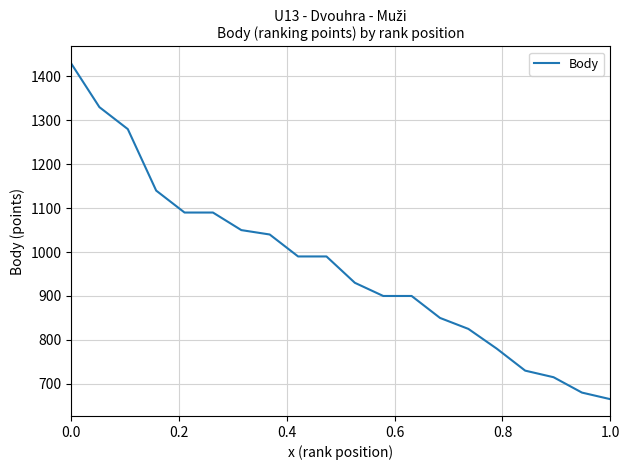

What is the difference between the maximum and minimum values?

765